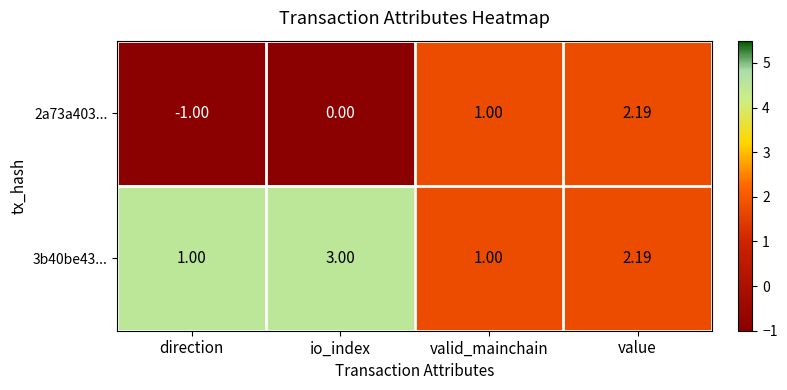

Which series changed the most between io_index and valid_mainchain?

3b40be43...